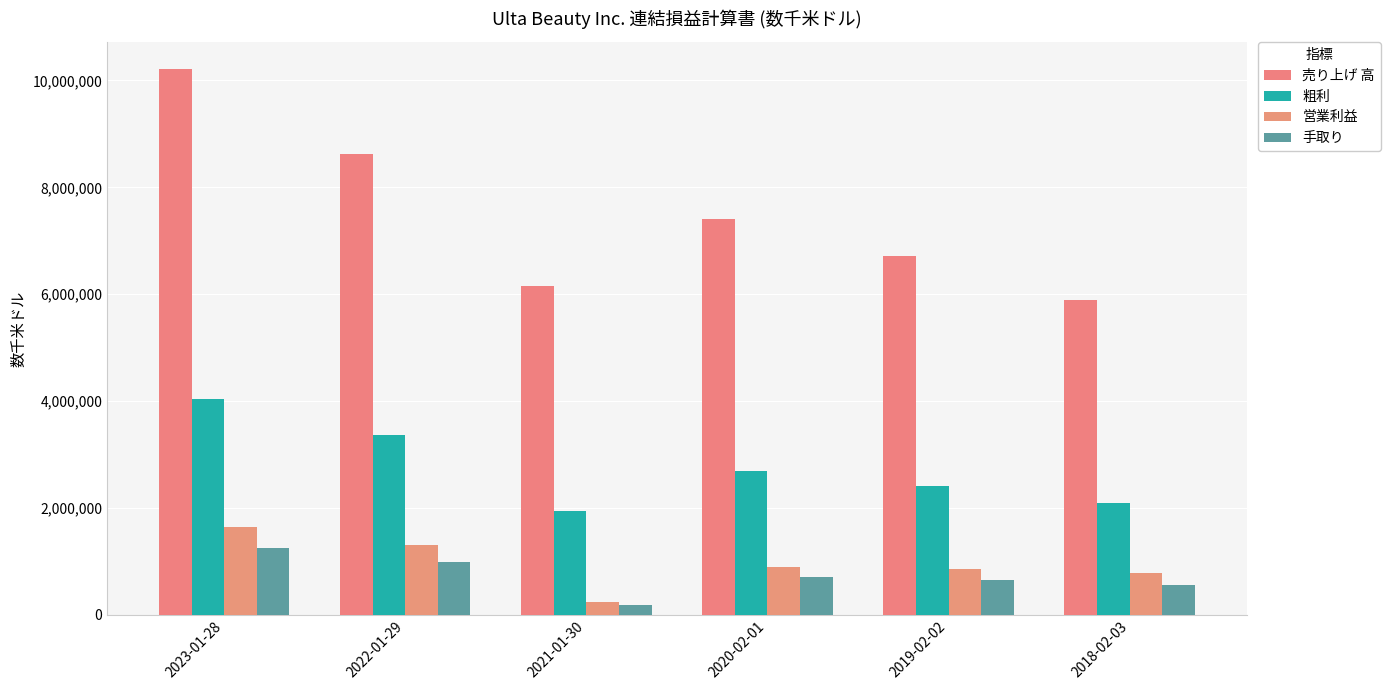

Which label corresponds to the smallest value in the chart?

2021-01-30